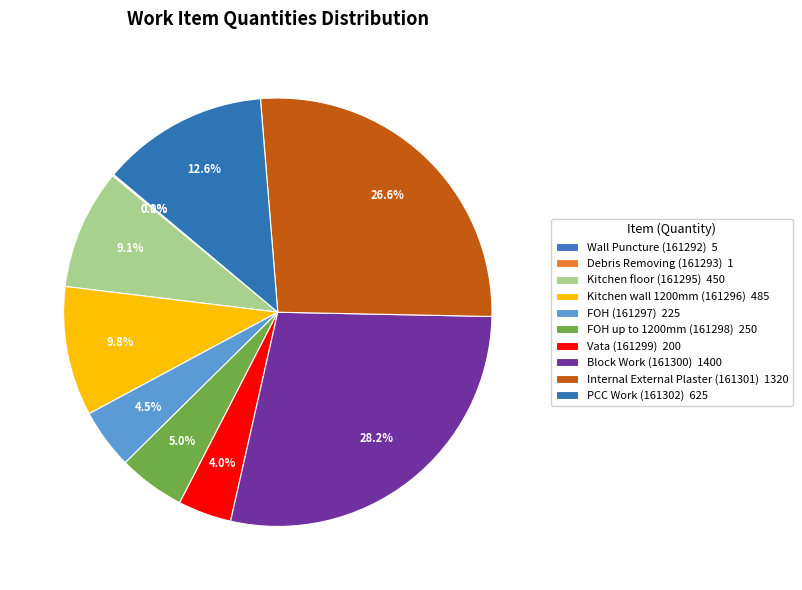

What is the change in value from Vata (161299) to Block Work (161300)?

+1200